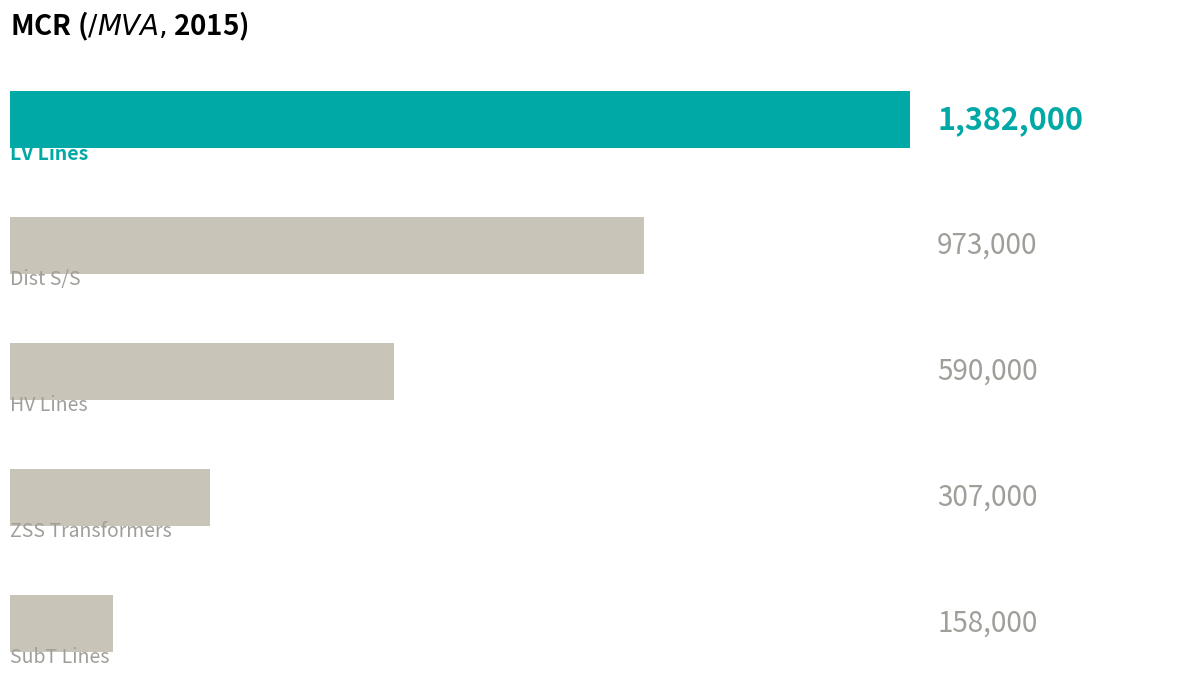

Count the values in the range 307000 to 973000.

3